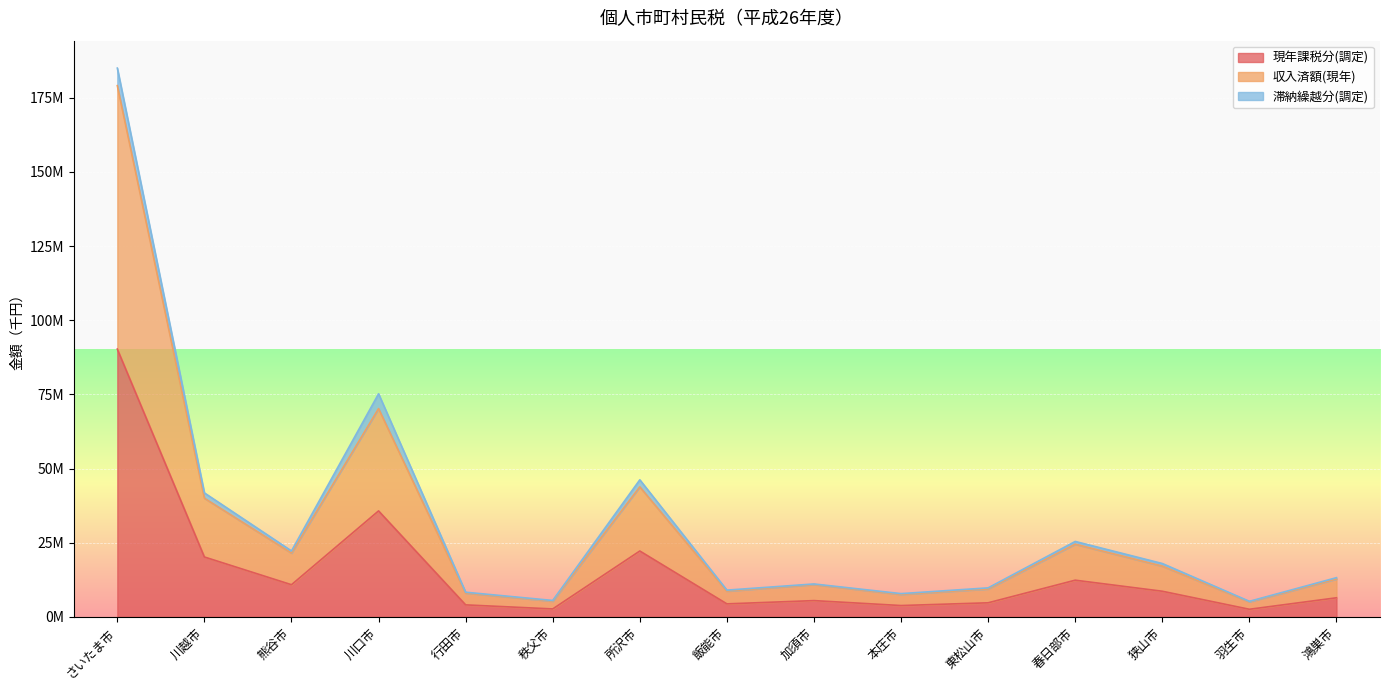

Which category has the lowest value in the 収入済額(現年) series?

羽生市